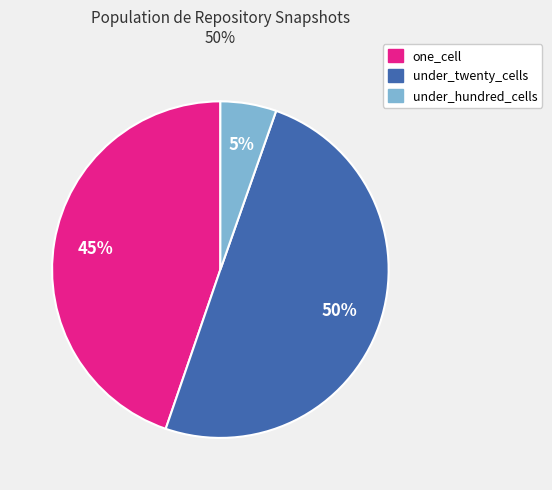

To the nearest percent, what is the average slice percentage?

33%